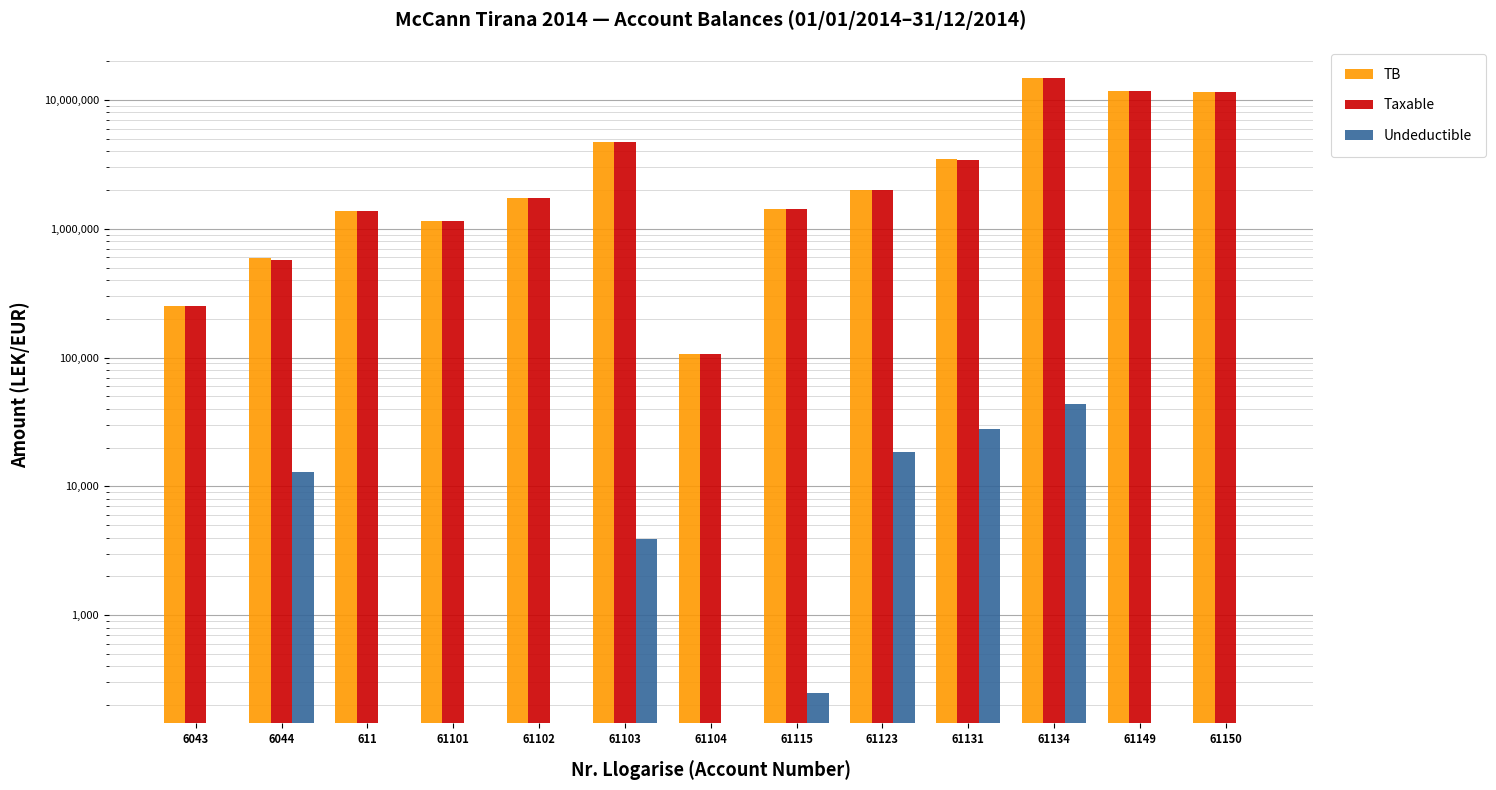

Are the bars grouped side by side (vs. stacked)?

Yes